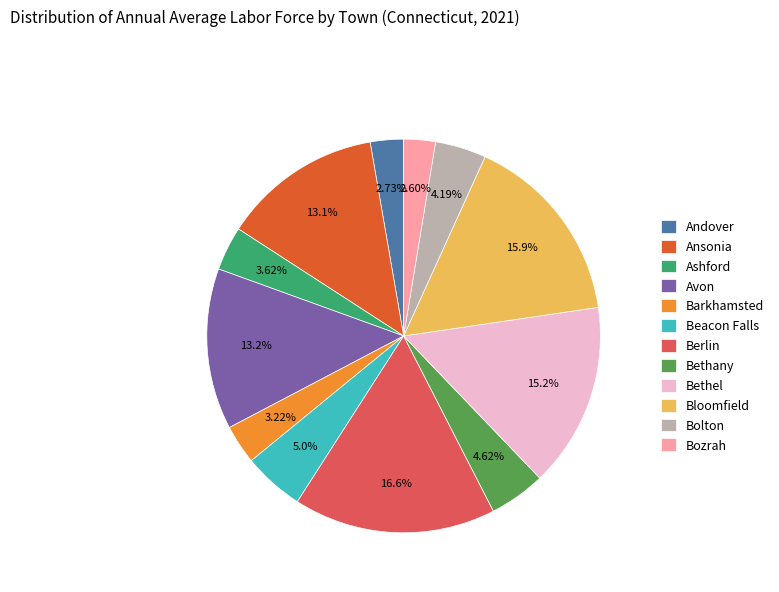

The Bloomfield slice represents 16% of the pie. True or false?

True